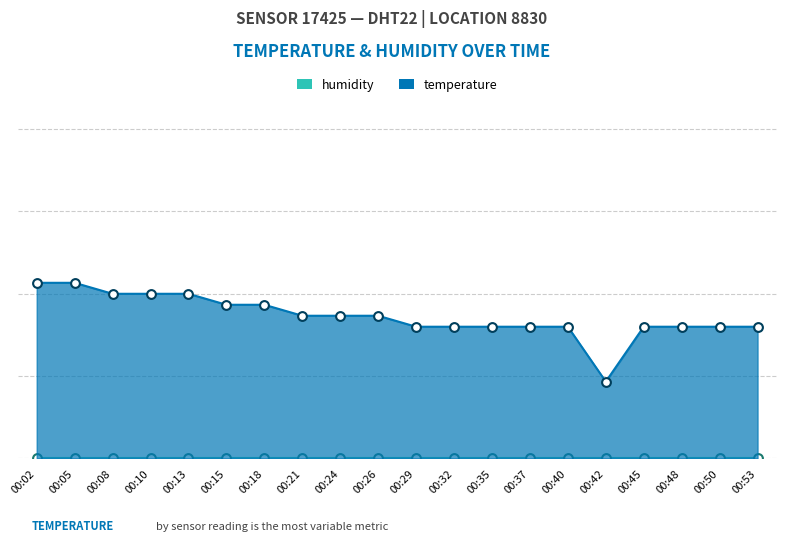

What is the ratio of the value at 00:37 to the value at 00:45?

1.0